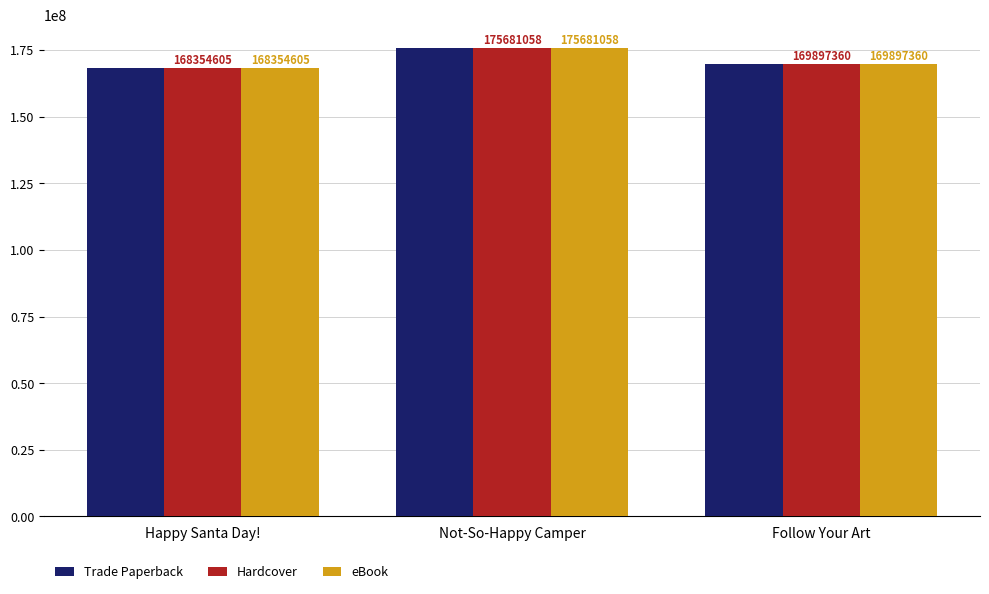

What is the difference between the maximum and minimum values in the eBook series?

7326453